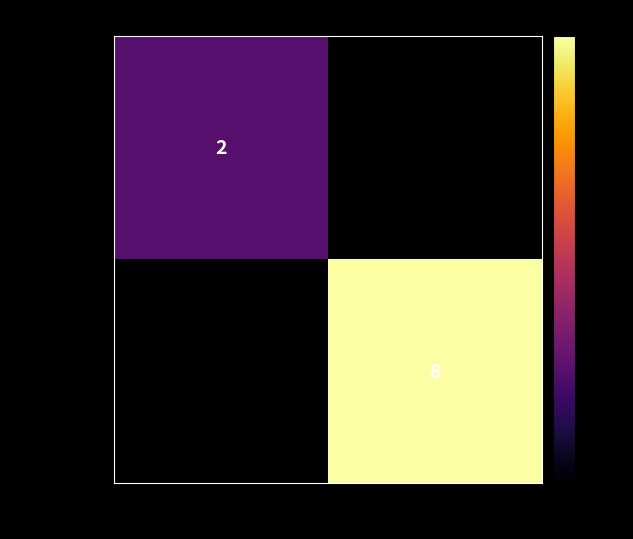

The value of feb665037d… at -1 is 2. True or false?

True